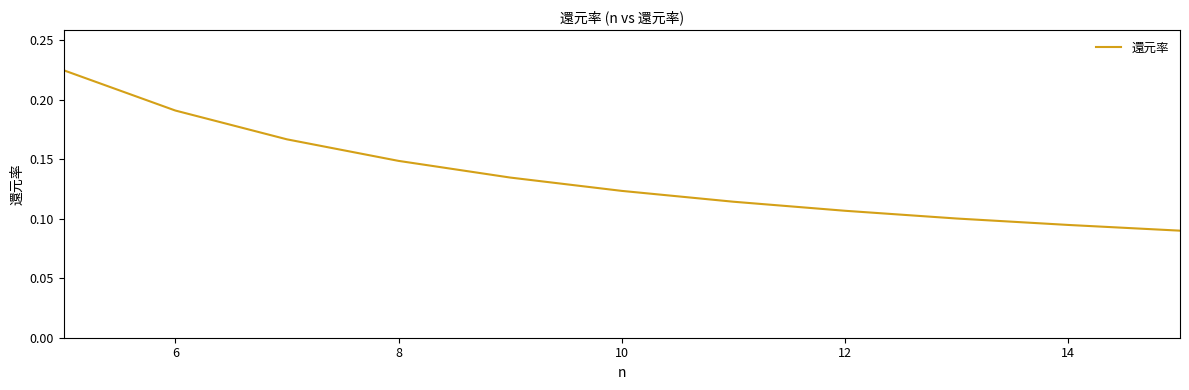

Reading right to left, transcribe all the data shown in this chart.

0.1	0.1	0.1	0.1	0.1	0.1	0.1	0.1	0.2	0.2	0.2